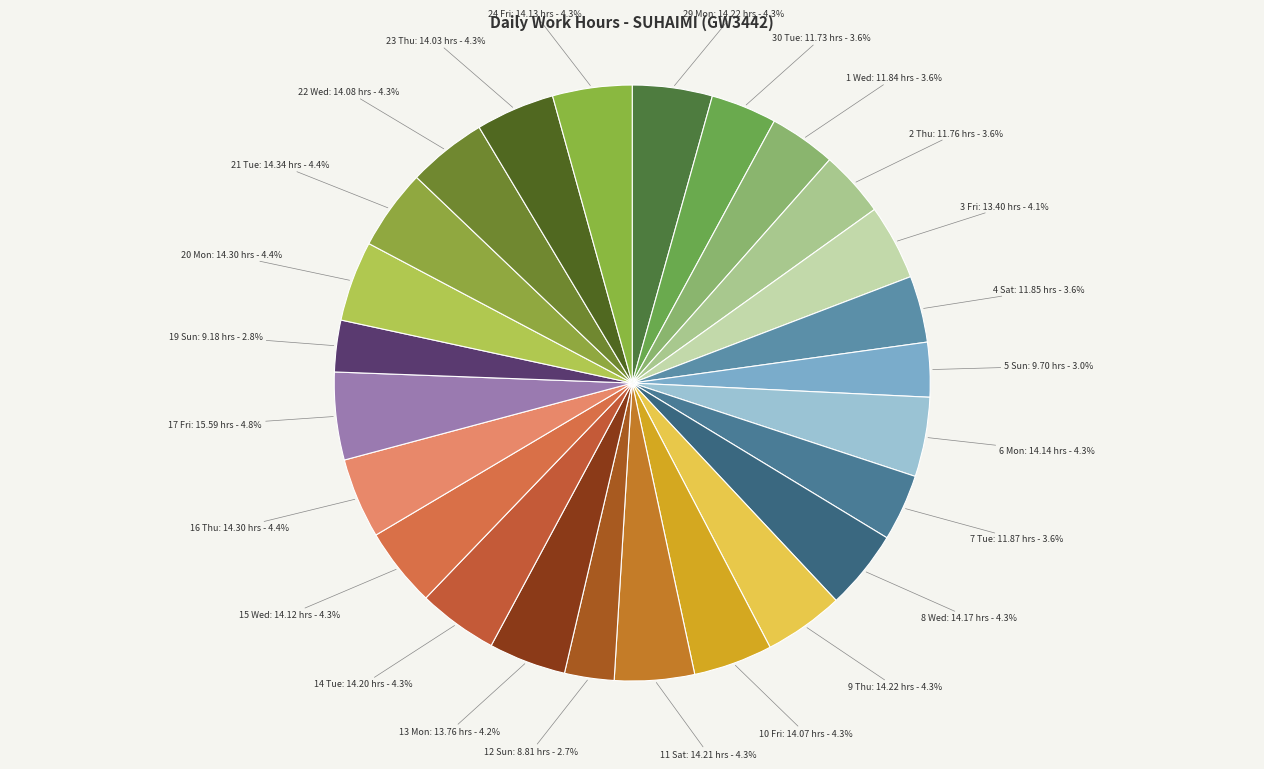

Count the number of slices in the pie.

25